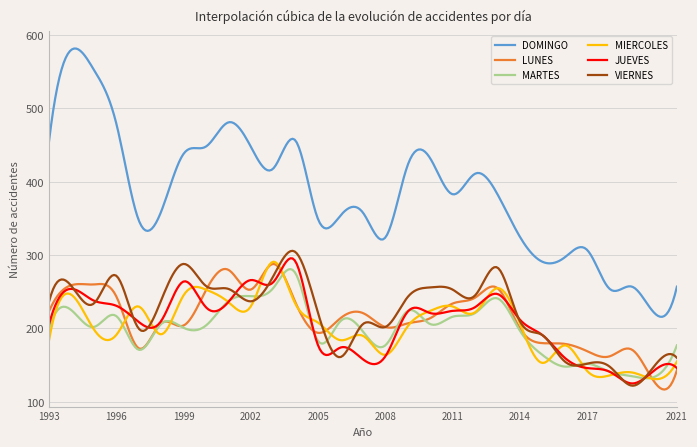

Which series has the widest spread of values?

DOMINGO